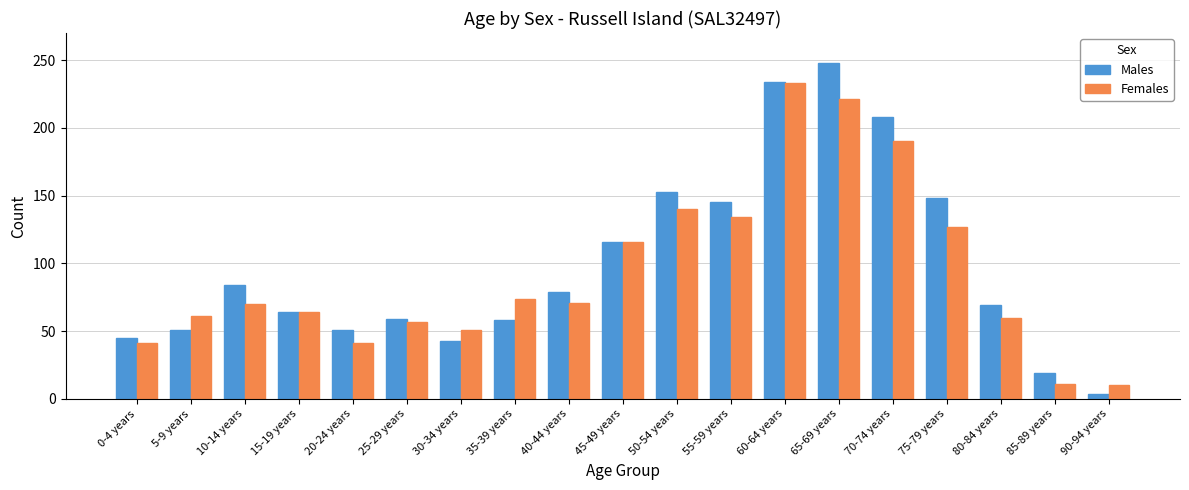

Which category has the highest value across all series?

65-69 years